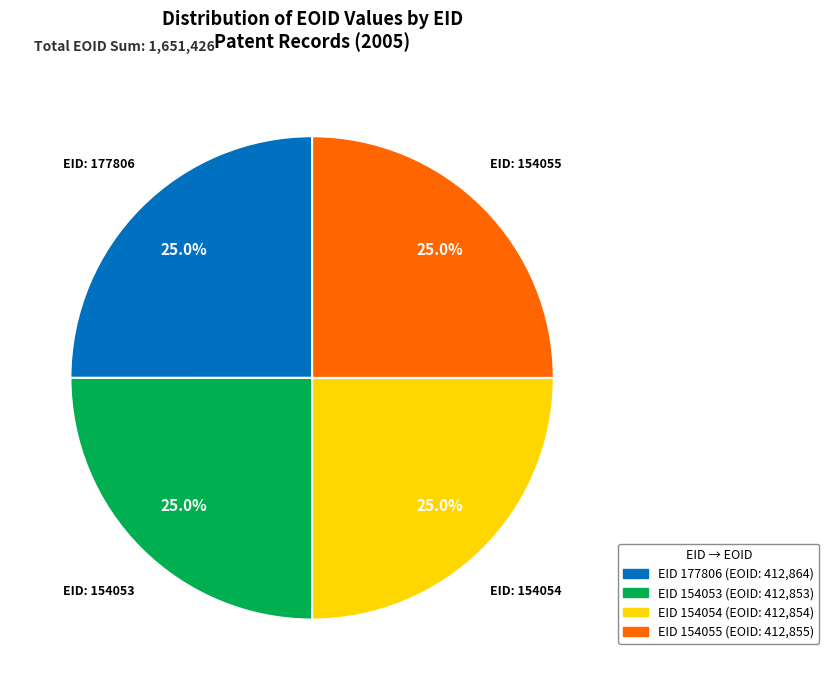

Is there a majority slice in this chart?

No